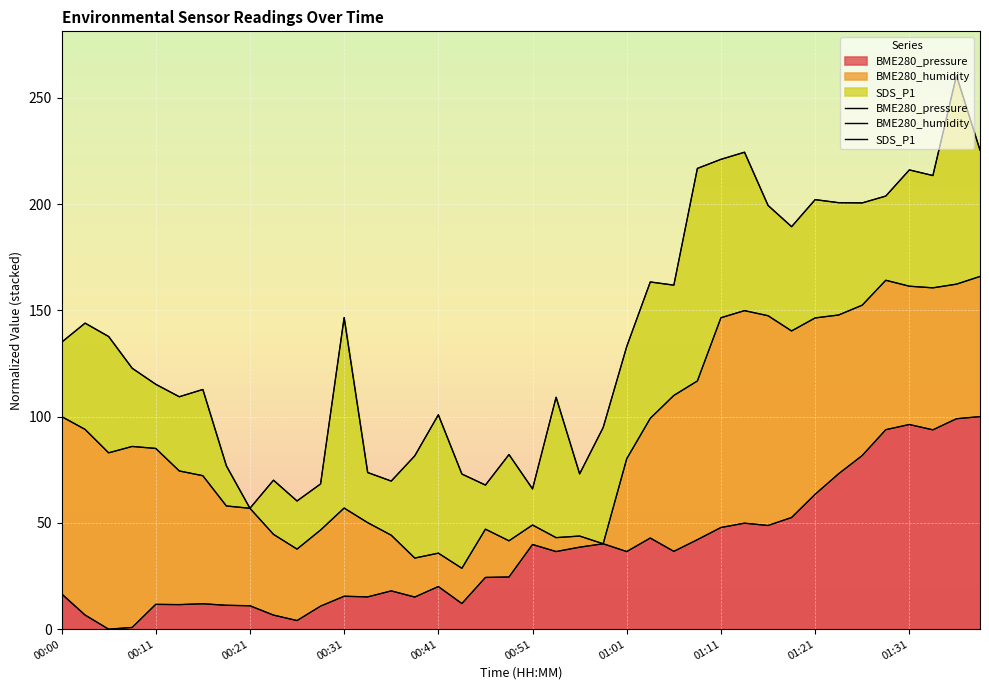

Which series has the widest spread of values?

SDS_P1